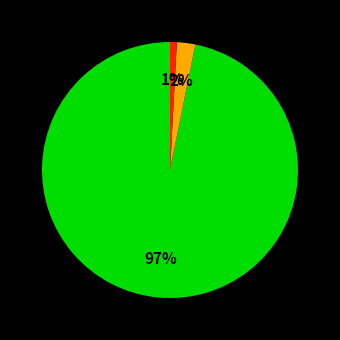

To the nearest percent, what is the average slice percentage?

33%